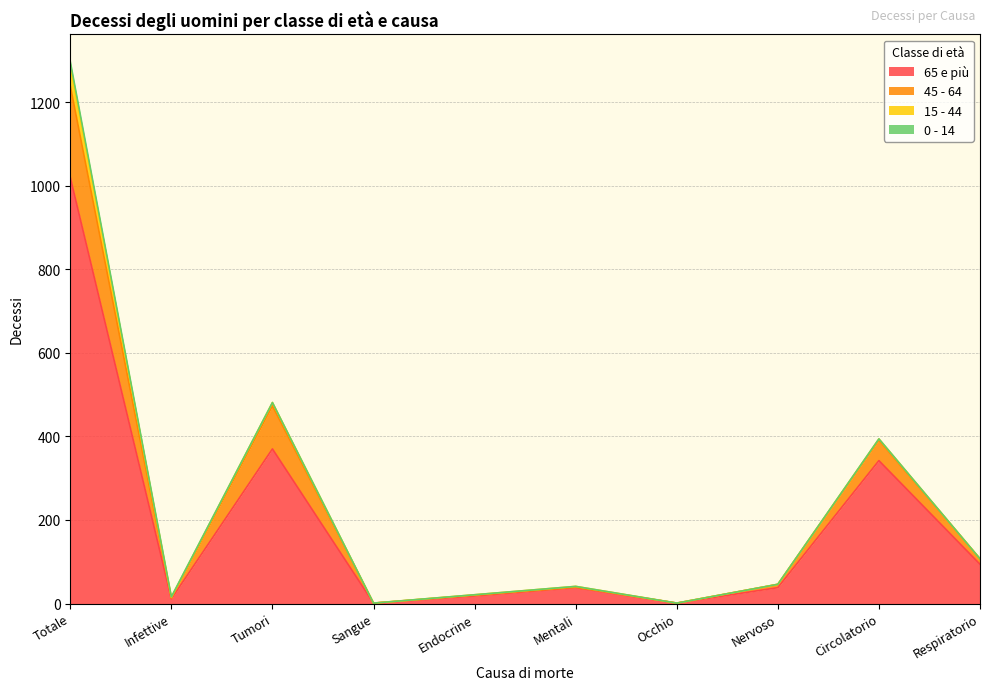

What is the value of the 65 e più point at the 9th from the left?

342